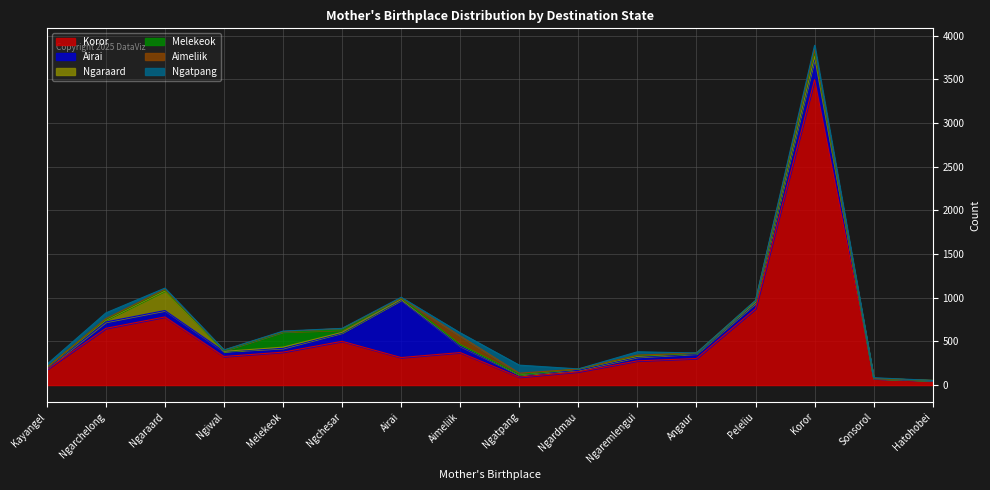

Reading left to right, transcribe all the data shown in this chart.

Koror: Kayangel=178	Ngarchelong=649	Ngaraard=780	Ngiwal=327	Melekeok=377	Ngchesar=501	Airai=315	Aimeliik=372	Ngatpang=91	Ngardmau=152	Ngaremlengui=277	Angaur=304	Peleliu=874	Koror=3498	Sonsorol=73	Hatohobei=50
Airai: Kayangel=11	Ngarchelong=73	Ngaraard=73	Ngiwal=58	Melekeok=44	Ngchesar=97	Airai=658	Aimeliik=73	Ngatpang=27	Ngardmau=18	Ngaremlengui=43	Angaur=53	Peleliu=64	Koror=242	Sonsorol=0	Hatohobei=1
Ngaraard: Kayangel=8	Ngarchelong=22	Ngaraard=224	Ngiwal=1	Melekeok=13	Ngchesar=6	Airai=7	Aimeliik=16	Ngatpang=1	Ngardmau=11	Ngaremlengui=9	Angaur=6	Peleliu=10	Koror=26	Sonsorol=3	Hatohobei=1
Melekeok: Kayangel=3	Ngarchelong=8	Ngaraard=12	Ngiwal=8	Melekeok=173	Ngchesar=26	Airai=13	Aimeliik=1	Ngatpang=4	Ngardmau=2	Ngaremlengui=9	Angaur=0	Peleliu=14	Koror=46	Sonsorol=0	Hatohobei=0
Aimeliik: Kayangel=2	Ngarchelong=8	Ngaraard=7	Ngiwal=6	Melekeok=5	Ngchesar=17	Airai=2	Aimeliik=100	Ngatpang=13	Ngardmau=0	Ngaremlengui=5	Angaur=4	Peleliu=7	Koror=30	Sonsorol=0	Hatohobei=1
Ngatpang: Kayangel=34	Ngarchelong=66	Ngaraard=14	Ngiwal=2	Melekeok=6	Ngchesar=2	Airai=10	Aimeliik=36	Ngatpang=92	Ngardmau=2	Ngaremlengui=38	Angaur=0	Peleliu=0	Koror=48	Sonsorol=8	Hatohobei=0